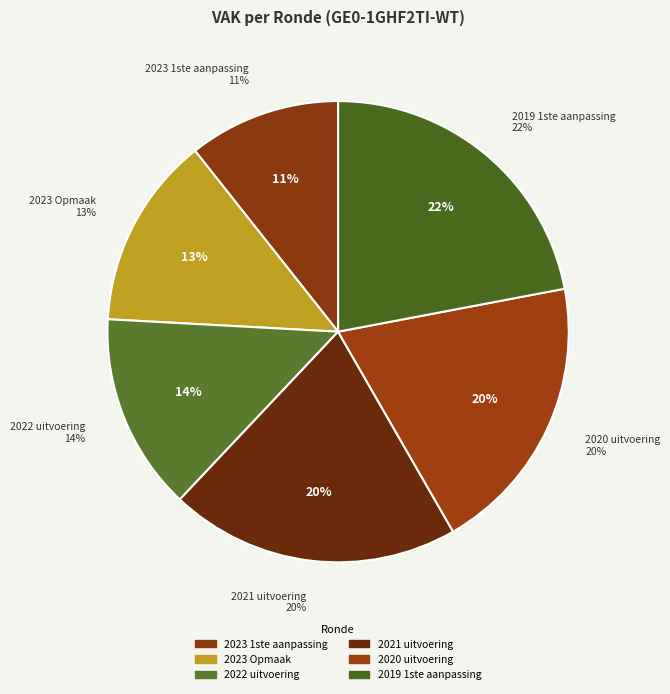

Is it true that 2022 uitvoering is 4% of the pie?

False